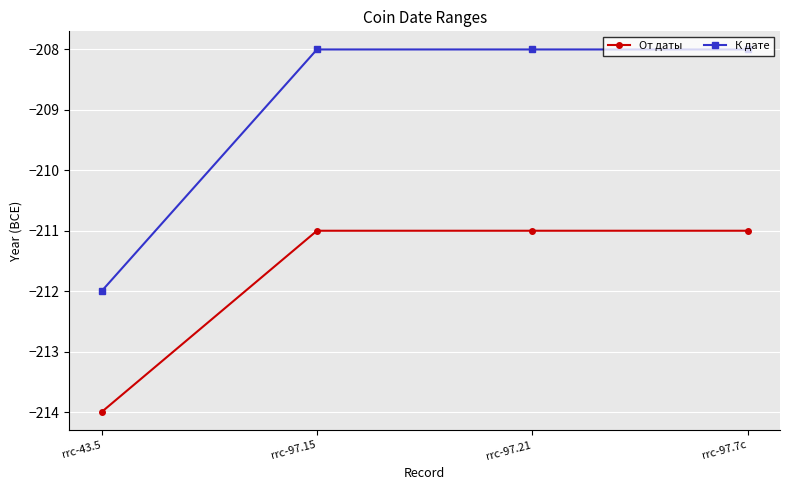

At how many categories does at least one series exceed -213?

4